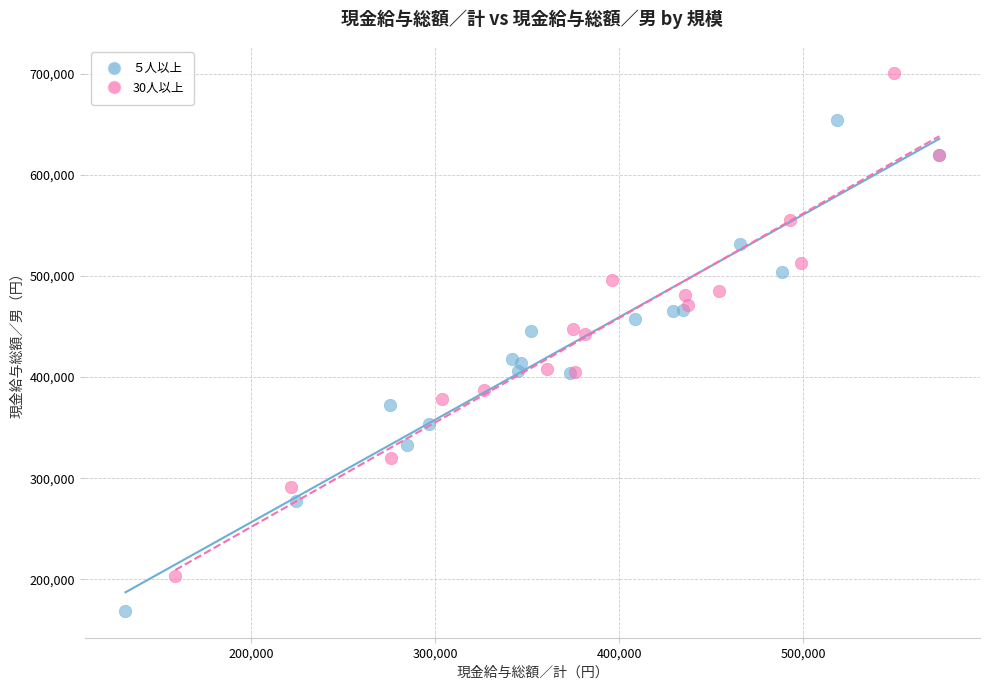

Which series contains the highest Y value?

30人以上